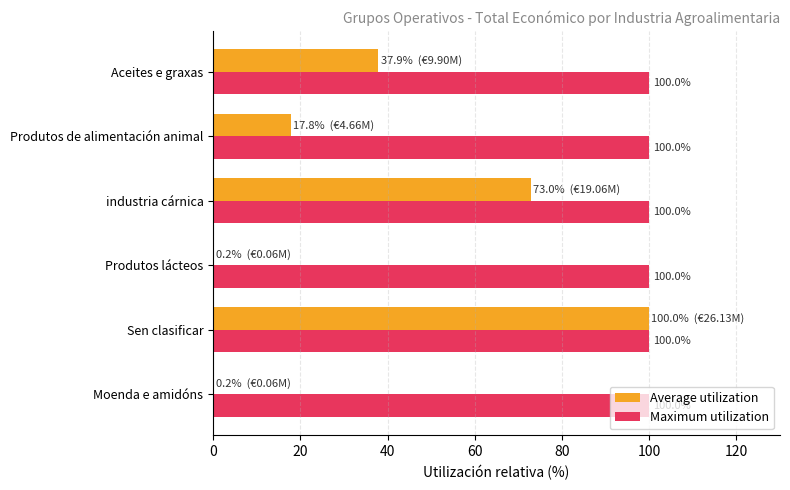

What is the sum of the Maximum utilization values at Sen clasificar and Aceites e graxas?

200.0